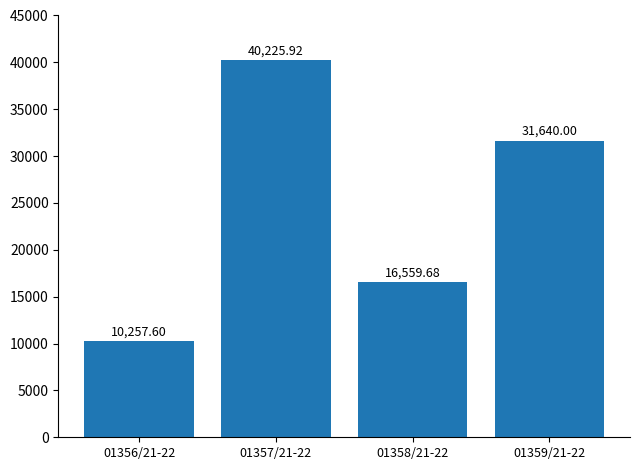

List the labels in order of value, largest first.

01357/21-22, 01359/21-22, 01358/21-22, 01356/21-22